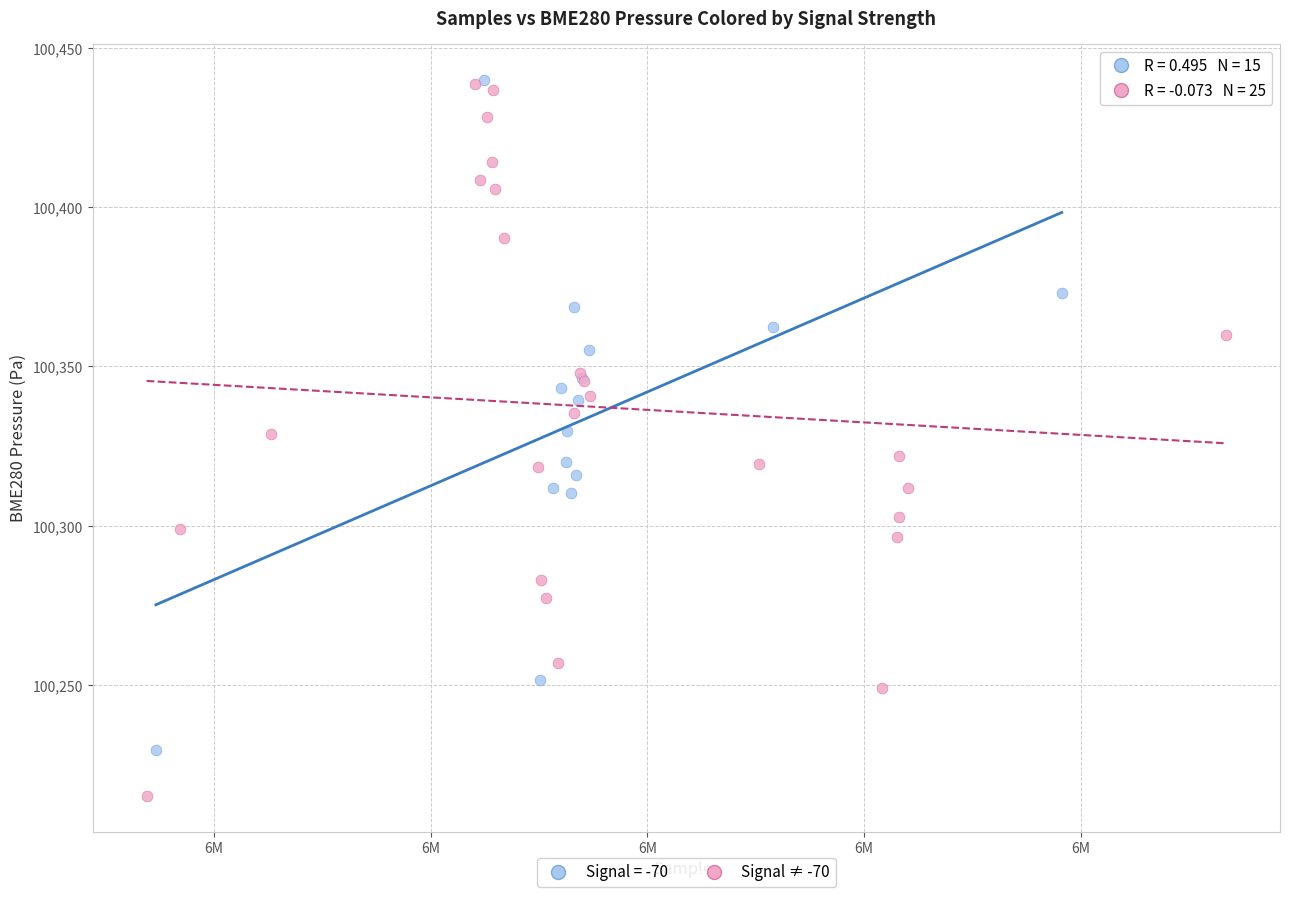

Which series has the largest Y range (max minus min)?

Signal ≠ -70